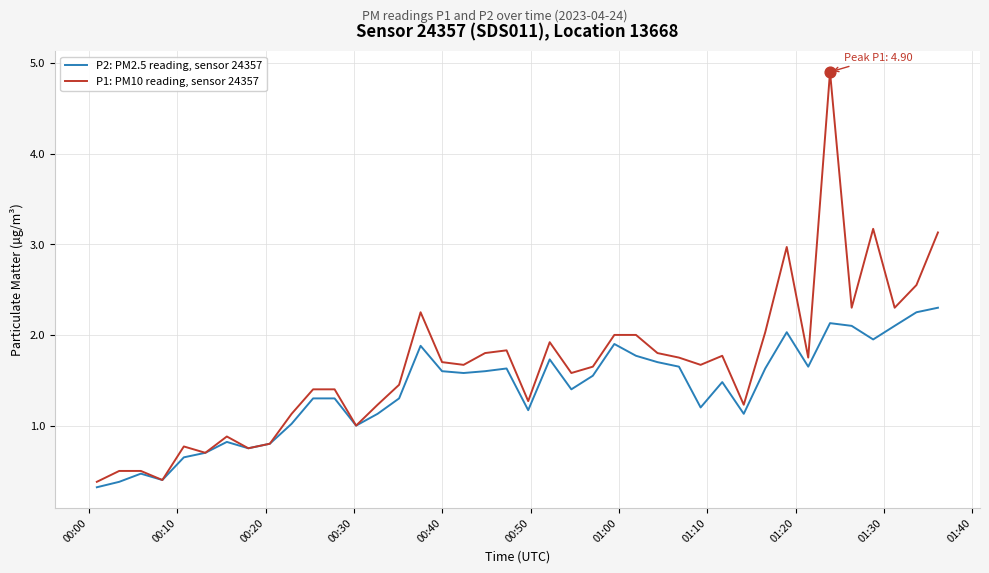

Which series has the largest total across all categories?

P1: PM10 reading, sensor 24357